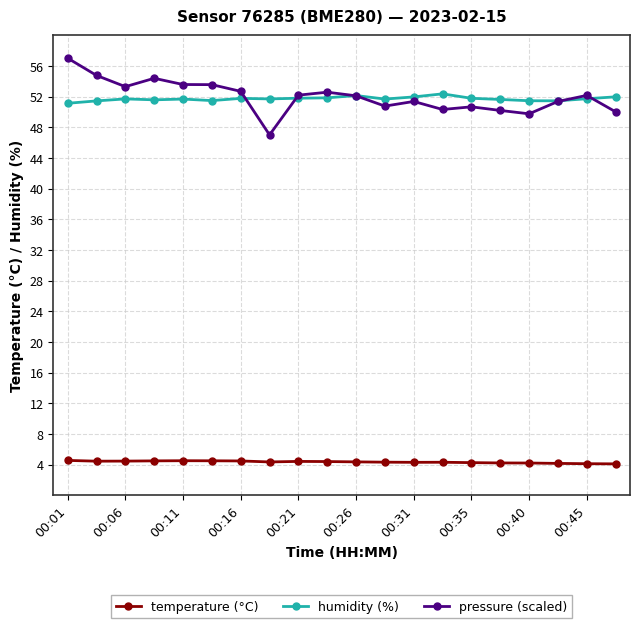

What is the sum of all humidity (%) values?

1034.1